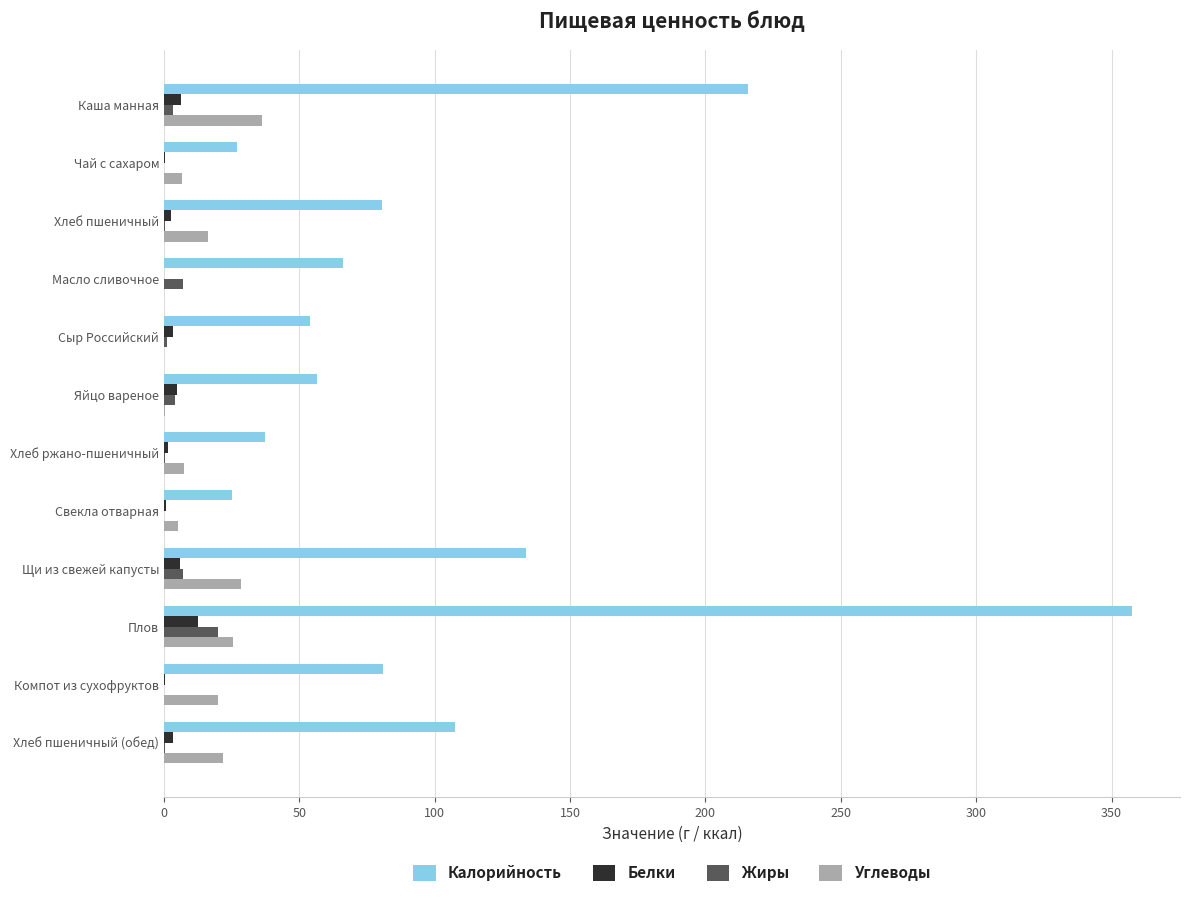

Which series has the largest total across all categories?

Калорийность